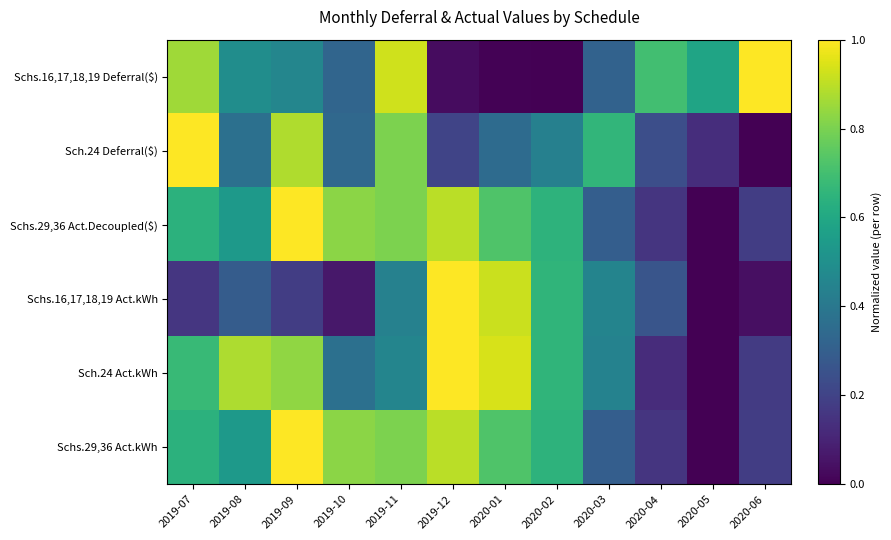

Reading right to left, what are all the values shown in this chart?

Schs.16,17,18,19 Deferral($): 2020-06=1.0	2020-05=0.6	2020-04=0.7	2020-03=0.3	2020-02=0.0	2020-01=0.0	2019-12=0.0	2019-11=0.9	2019-10=0.3	2019-09=0.5	2019-08=0.5	2019-07=0.9
Sch.24 Deferral($): 2020-06=0.0	2020-05=0.1	2020-04=0.2	2020-03=0.7	2020-02=0.4	2020-01=0.3	2019-12=0.2	2019-11=0.8	2019-10=0.3	2019-09=0.9	2019-08=0.4	2019-07=1.0
Schs.29,36 Act.Decoupled($): 2020-06=0.2	2020-05=0.0	2020-04=0.2	2020-03=0.3	2020-02=0.6	2020-01=0.7	2019-12=0.9	2019-11=0.8	2019-10=0.8	2019-09=1.0	2019-08=0.5	2019-07=0.6
Schs.16,17,18,19 Act.kWh: 2020-06=0.0	2020-05=0.0	2020-04=0.3	2020-03=0.5	2020-02=0.7	2020-01=0.9	2019-12=1.0	2019-11=0.4	2019-10=0.1	2019-09=0.2	2019-08=0.3	2019-07=0.2
Sch.24 Act.kWh: 2020-06=0.2	2020-05=0.0	2020-04=0.1	2020-03=0.4	2020-02=0.7	2020-01=0.9	2019-12=1.0	2019-11=0.5	2019-10=0.4	2019-09=0.8	2019-08=0.9	2019-07=0.7
Schs.29,36 Act.kWh: 2020-06=0.2	2020-05=0.0	2020-04=0.2	2020-03=0.3	2020-02=0.6	2020-01=0.7	2019-12=0.9	2019-11=0.8	2019-10=0.8	2019-09=1.0	2019-08=0.5	2019-07=0.6